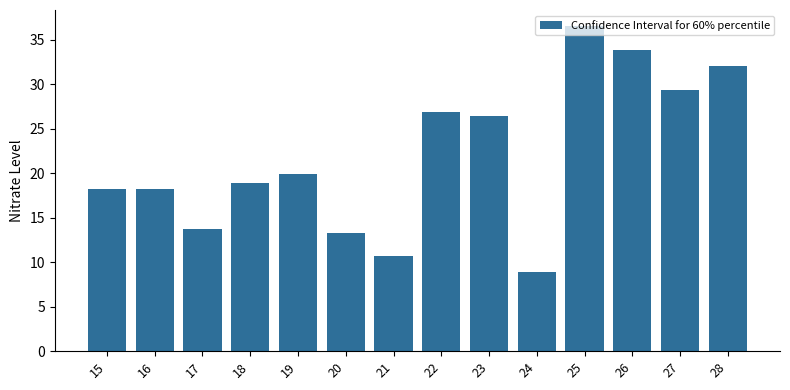

What is the difference between the maximum and minimum values?

27.6